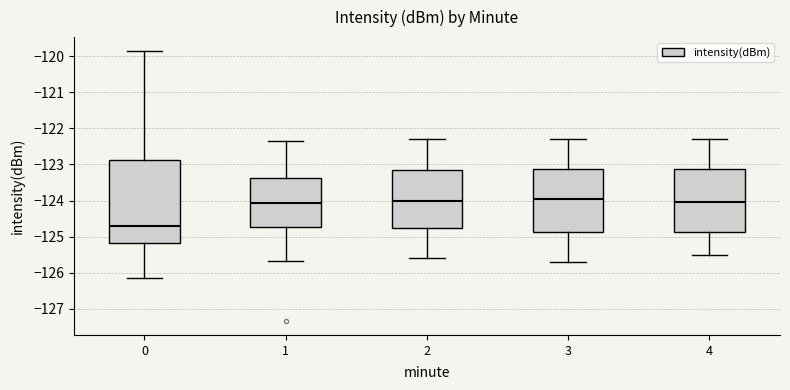

Which box's median line is the lowest?

0